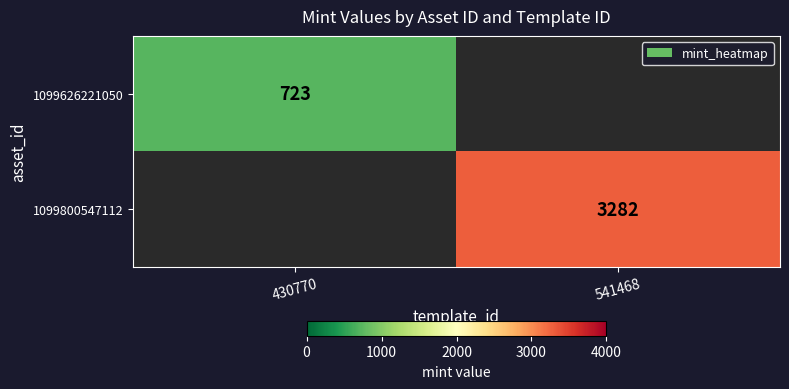

Is the value of 1099800547112 at 541468 greater than the value of 1099626221050 at 430770?

Yes